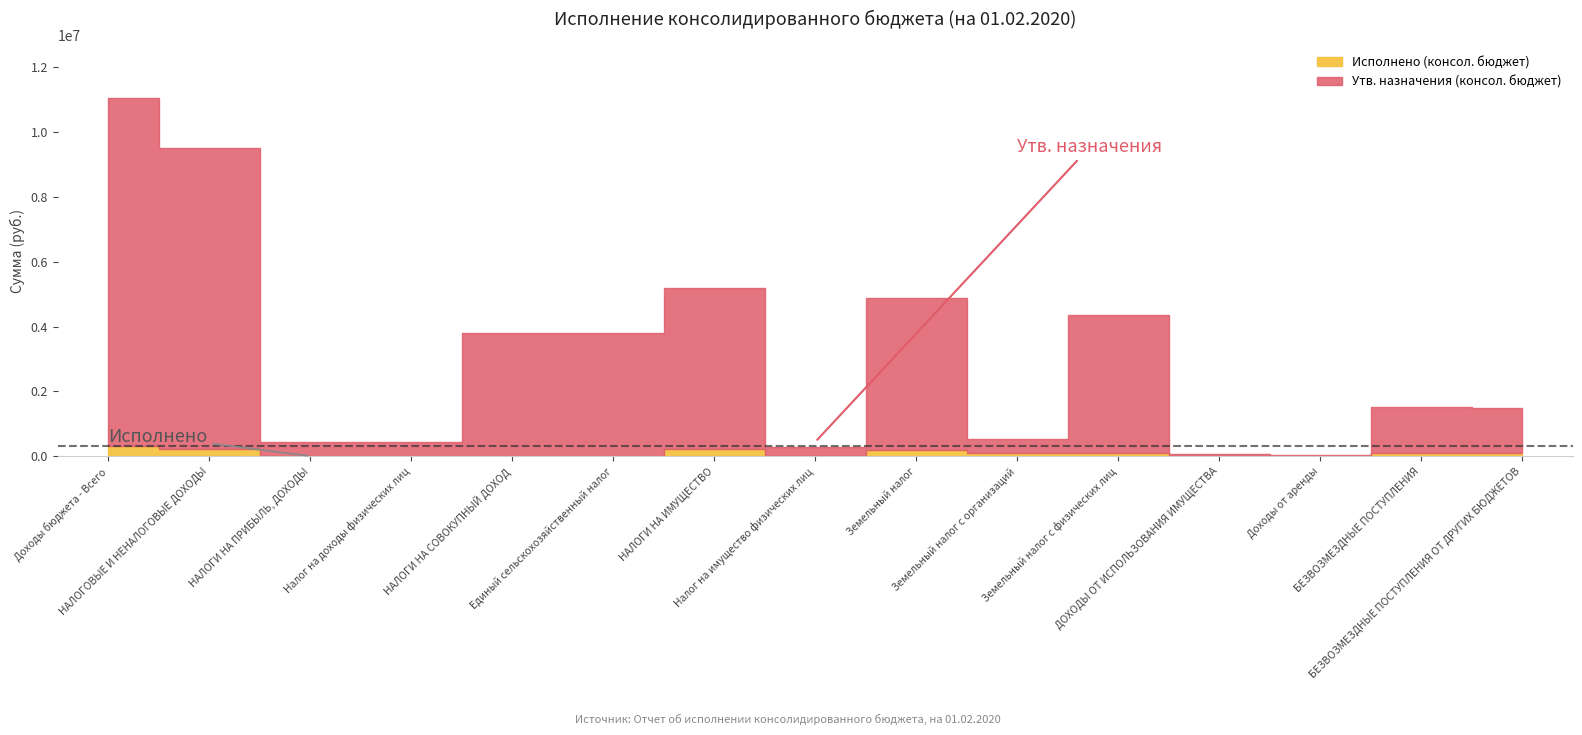

What position from the right is НАЛОГИ НА ИМУЩЕСТВО?

9